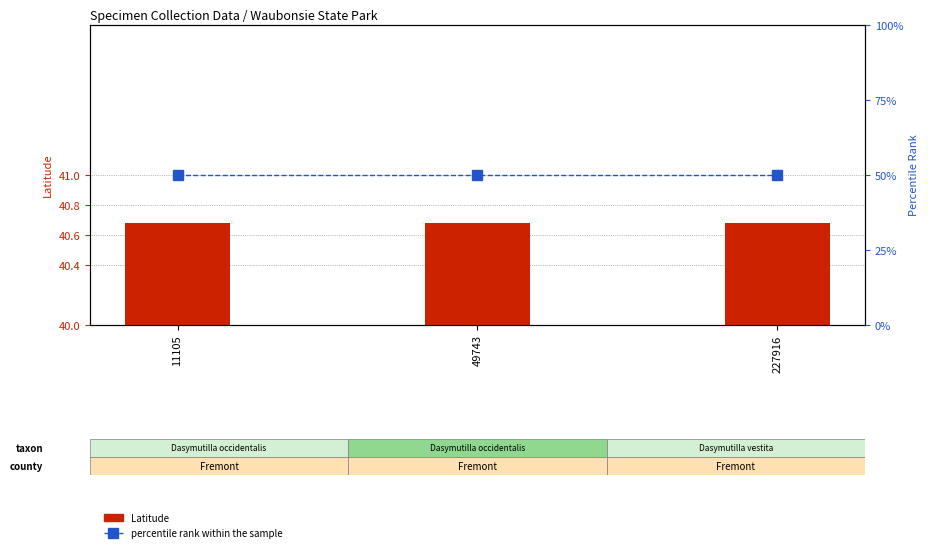

Are the bars grouped side by side (vs. stacked)?

Yes